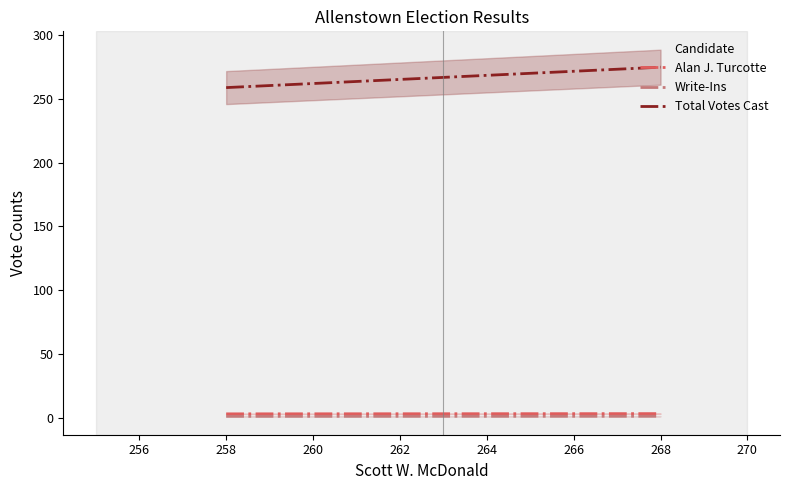

What is the maximum value for Write-Ins?

1.0